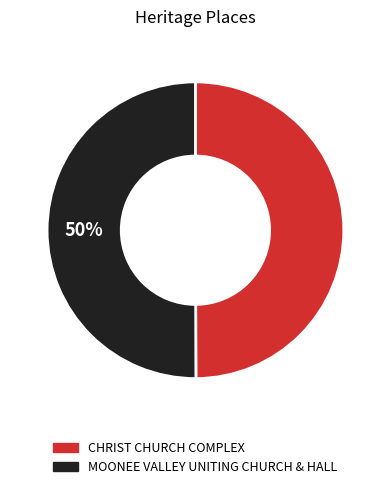

How many segments does this pie chart have?

2